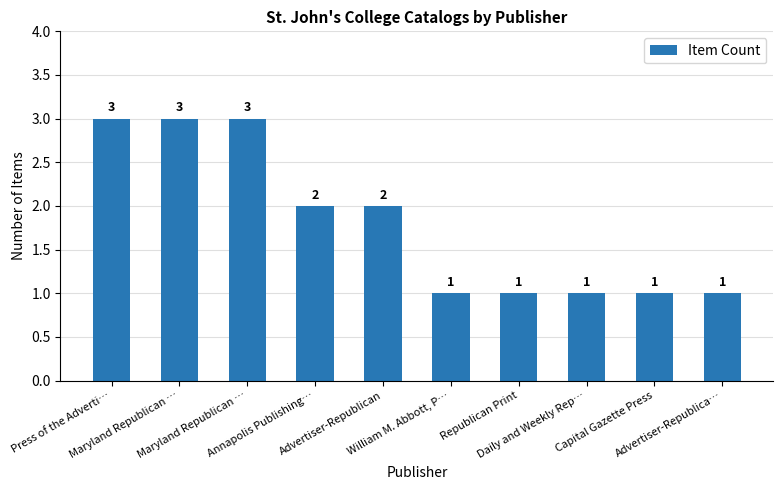

What is the sum of all values?

18